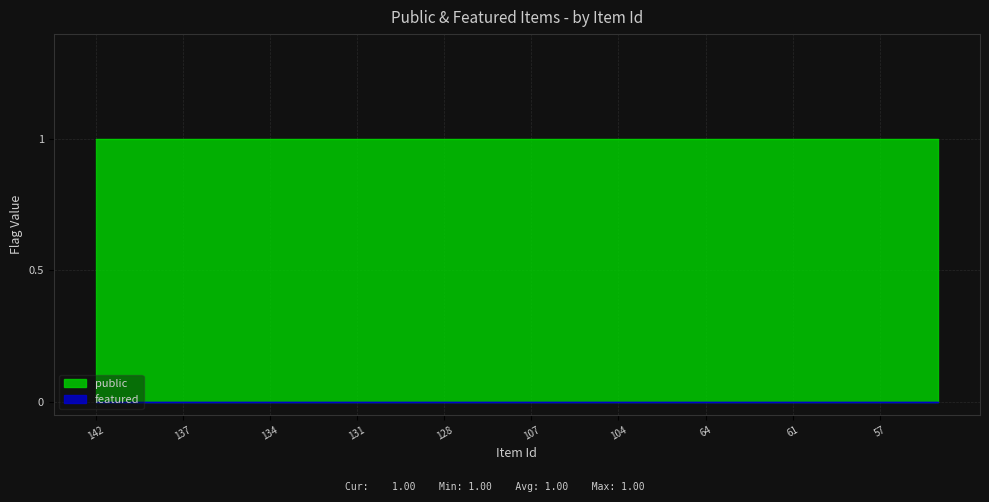

At how many categories does at least one series exceed 0?

30